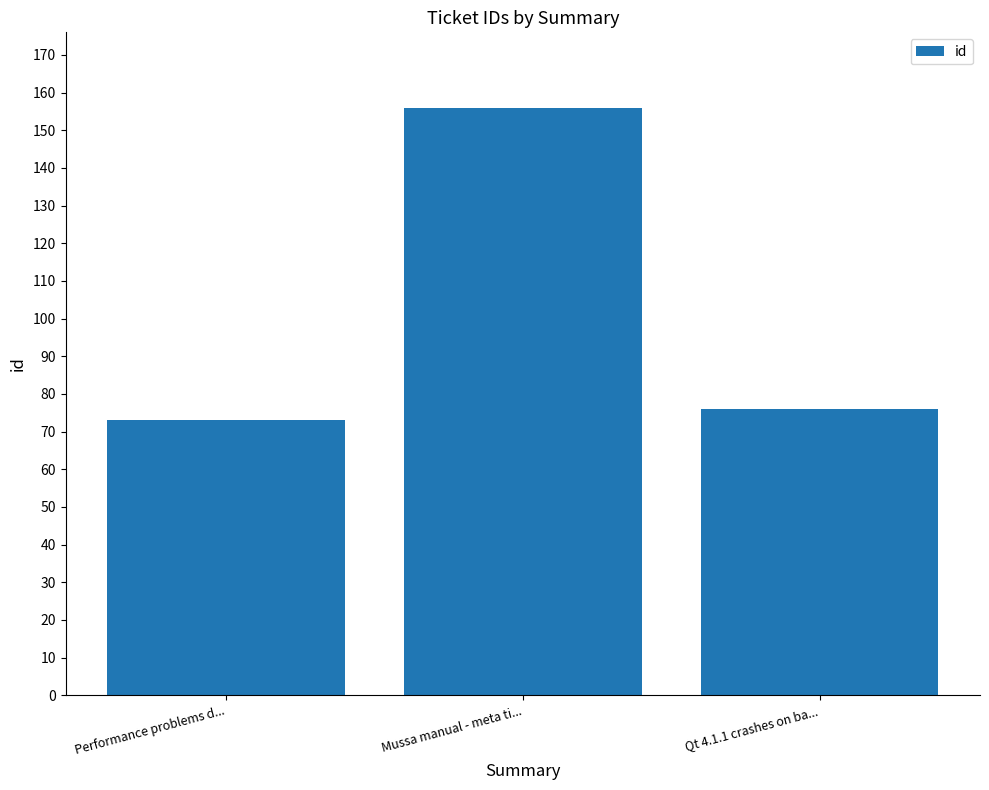

What is the ratio of the value at Qt 4.1.1 crashes on ba... to the value at Performance problems d...?

1.0